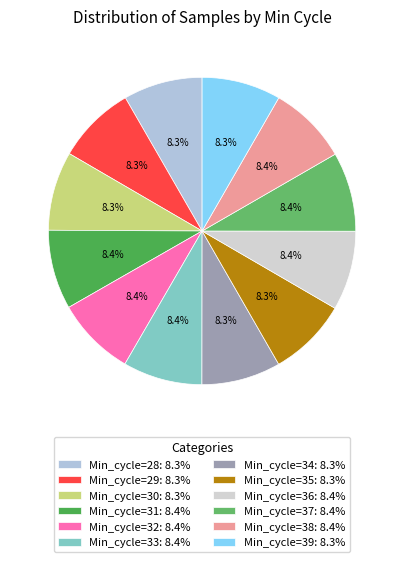

Is the sum of Min_cycle=32 and Min_cycle=39 greater than half?

No